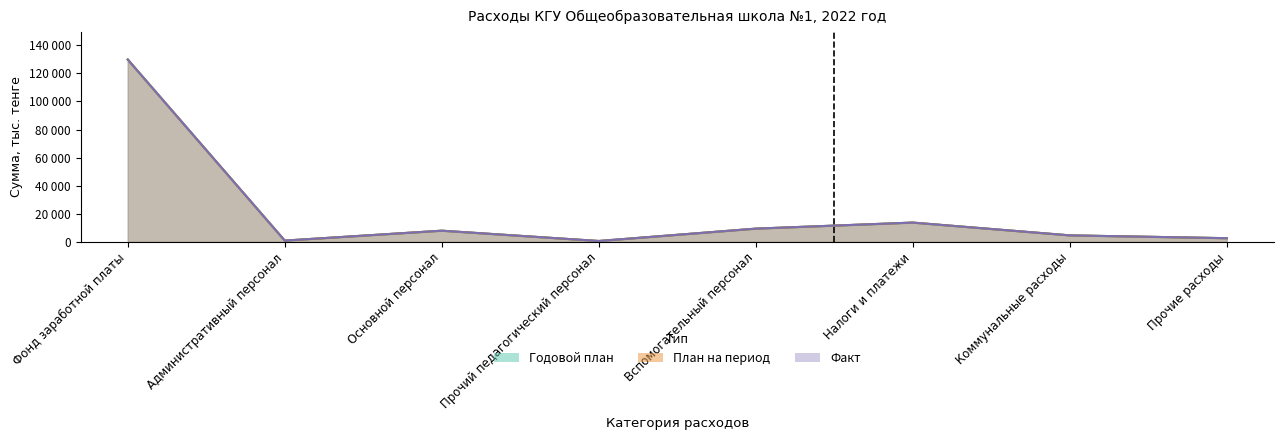

What is the minimum value for Годовой план?

591.0